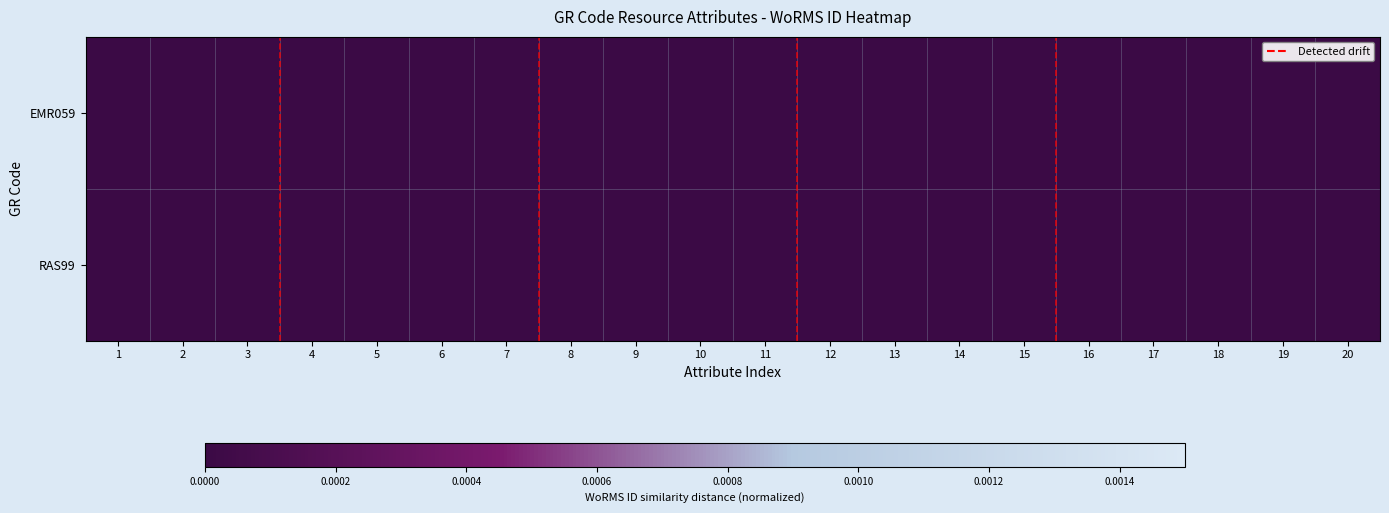

List the series in order of their overall mean, lowest first.

RAS99, EMR059